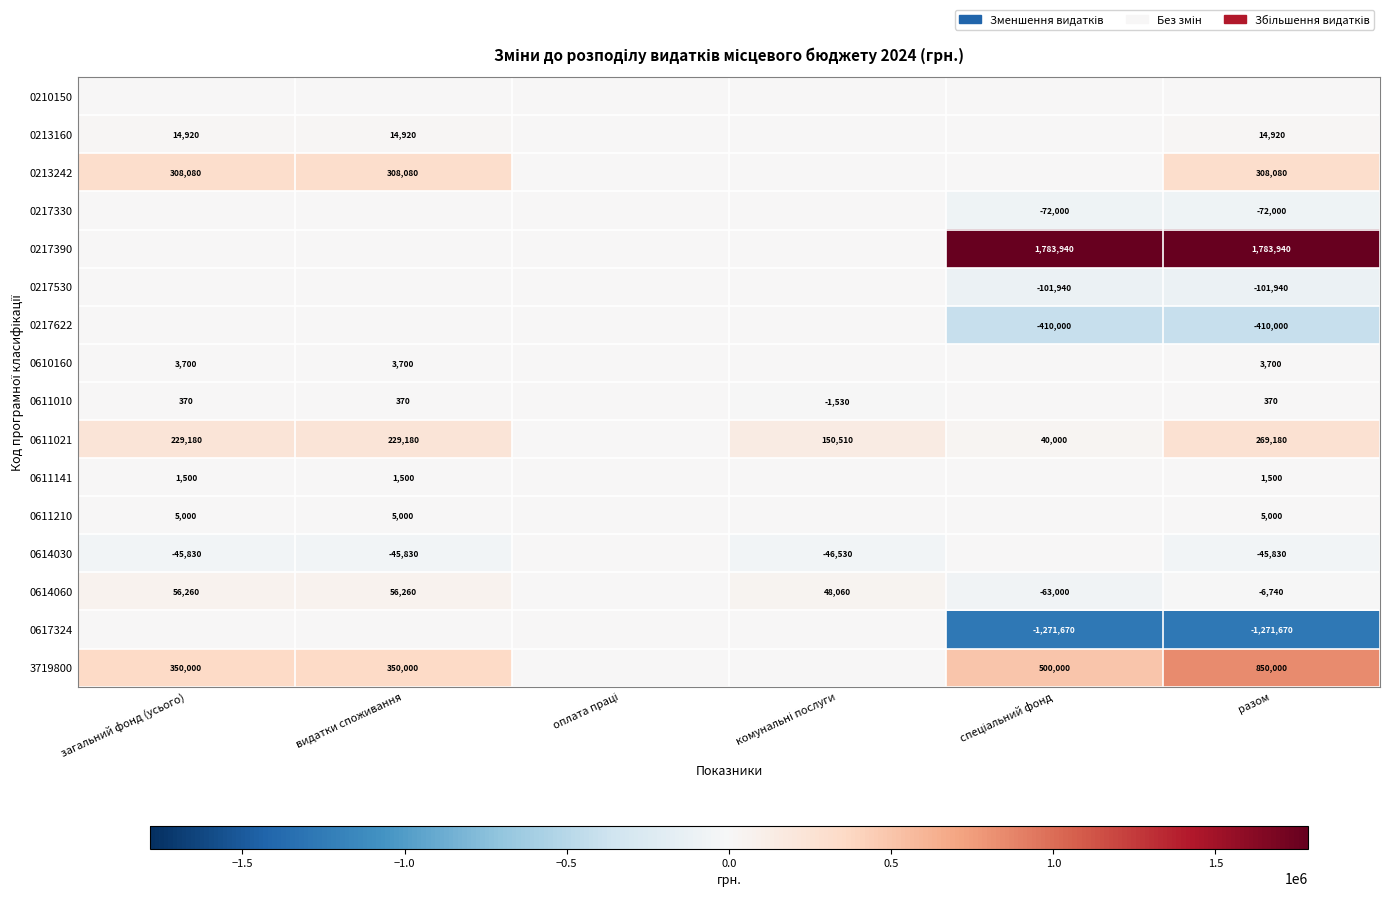

True or false: 0217330 has a value of -41138 at разом.

False